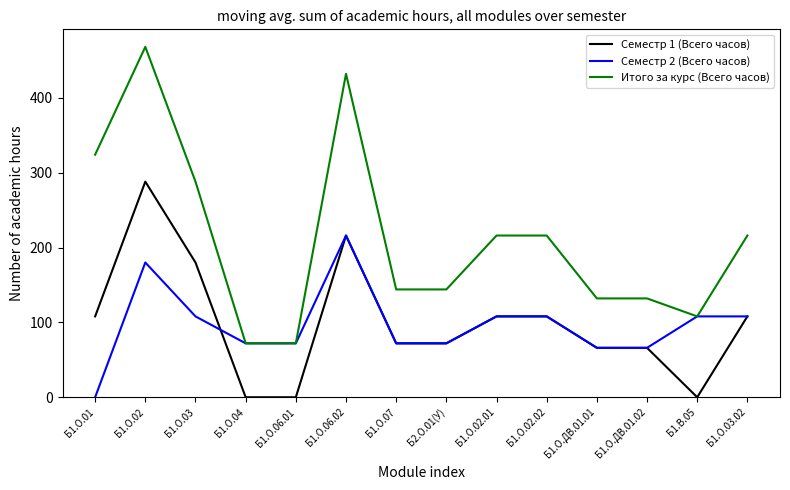

Rank the series at Б1.О.01 from highest to lowest value.

Итого за курс (Всего часов), Семестр 1 (Всего часов), Семестр 2 (Всего часов)